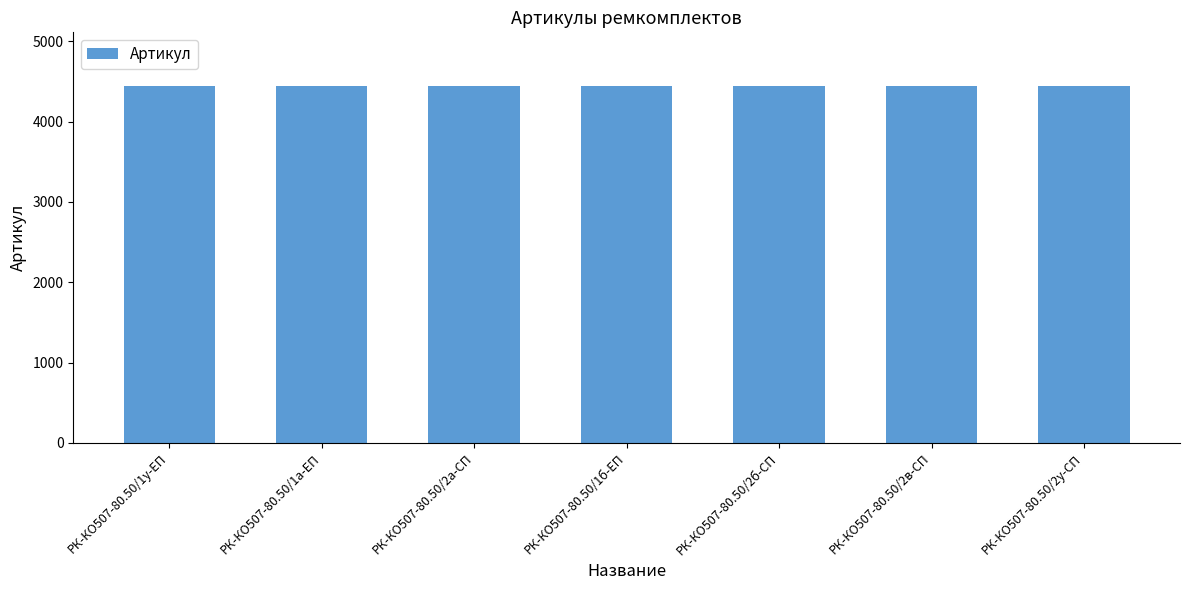

What is the greatest value displayed?

4446